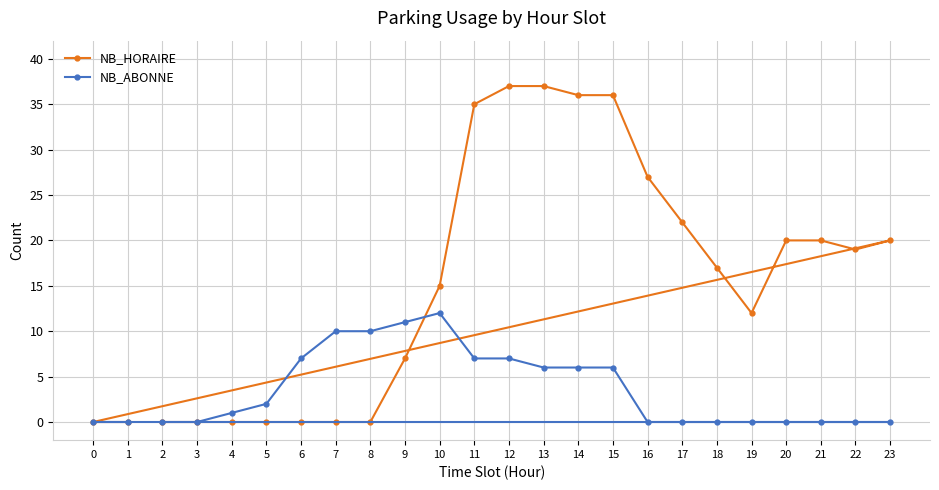

Does the chart have visible grid lines?

Yes